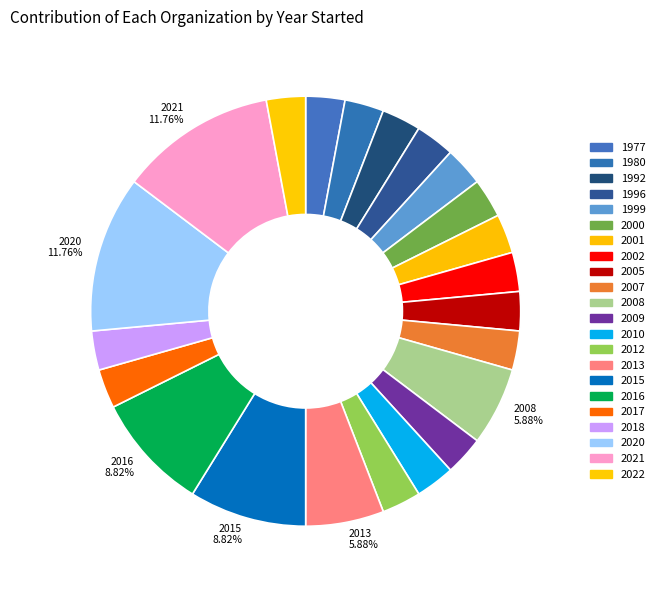

Count the number of slices in the pie.

22